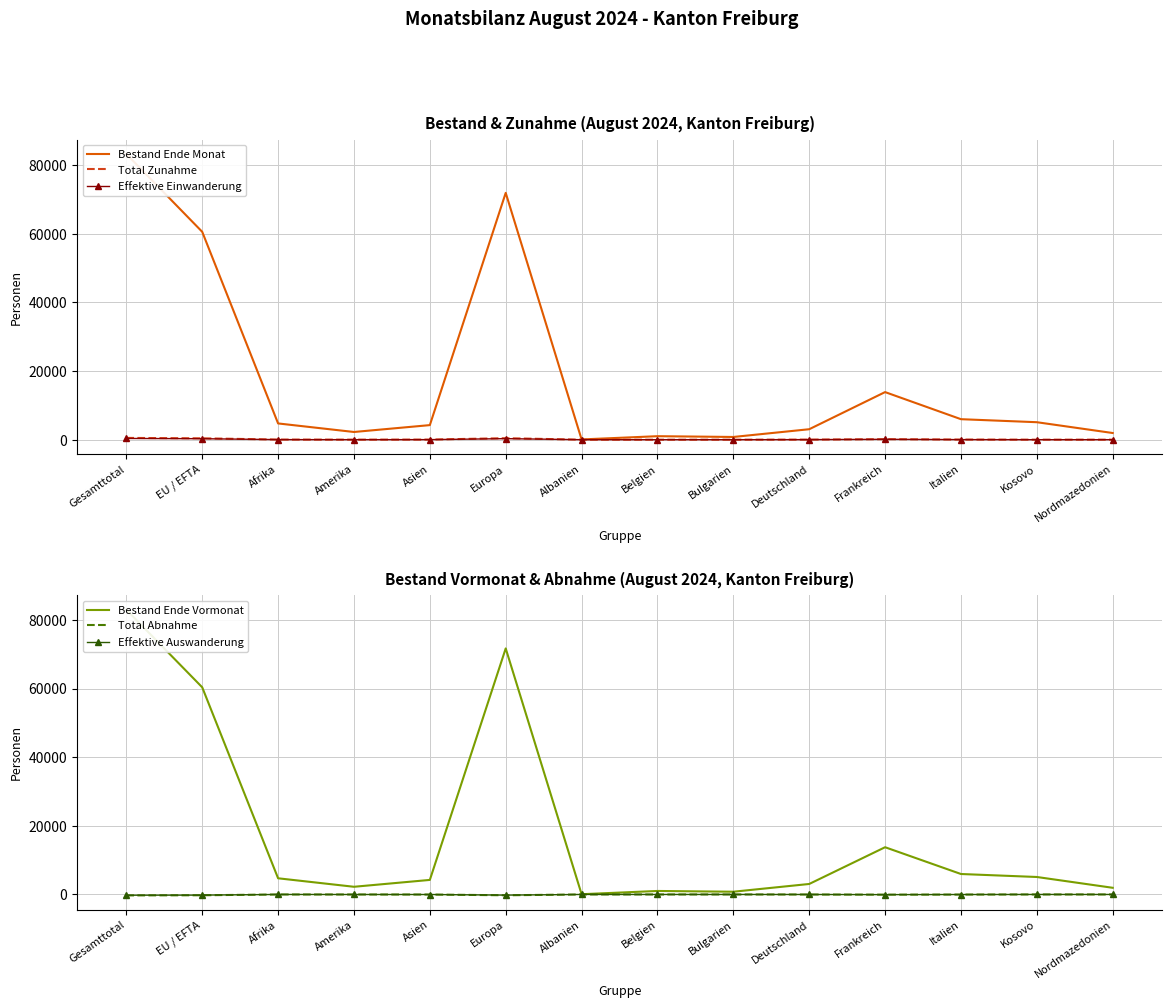

Is this an area chart (filled region under the line)?

No